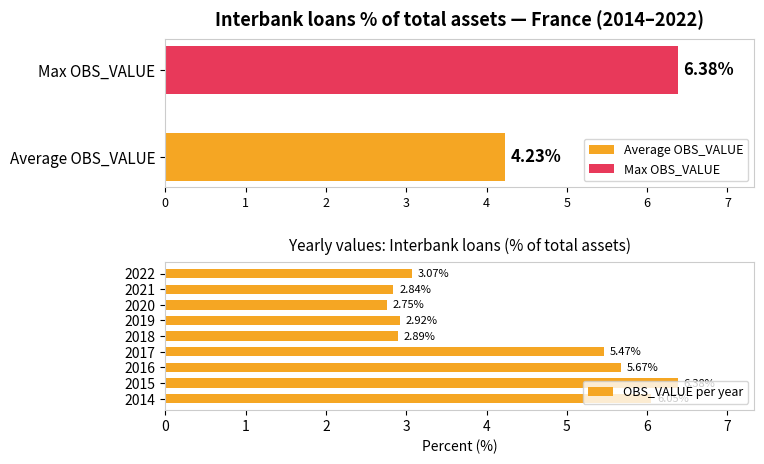

List the labels in order of OBS_VALUE per year value, largest first.

2015, 2014, 2016, 2017, 2022, 2019, 2018, 2021, 2020